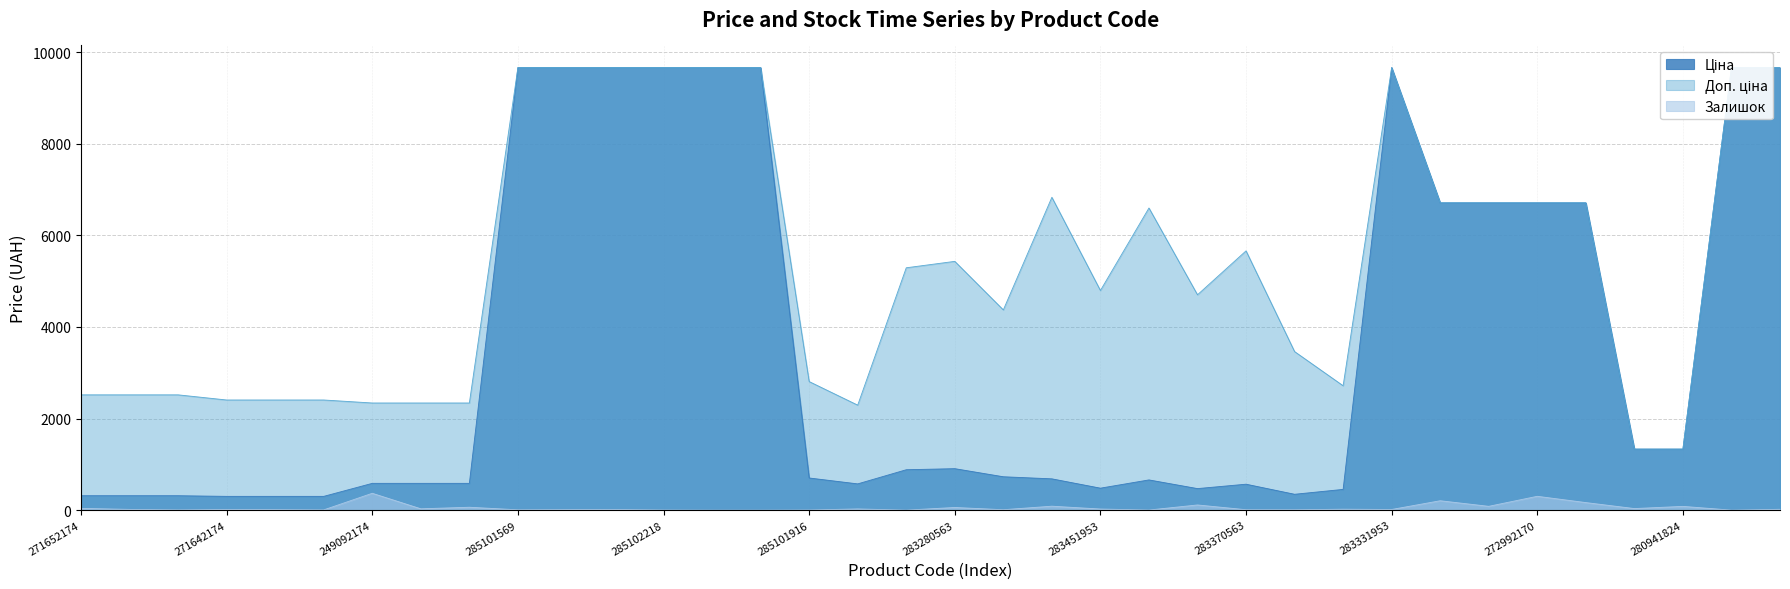

True or false: Ціна has more than 1 points higher than both neighbors.

True